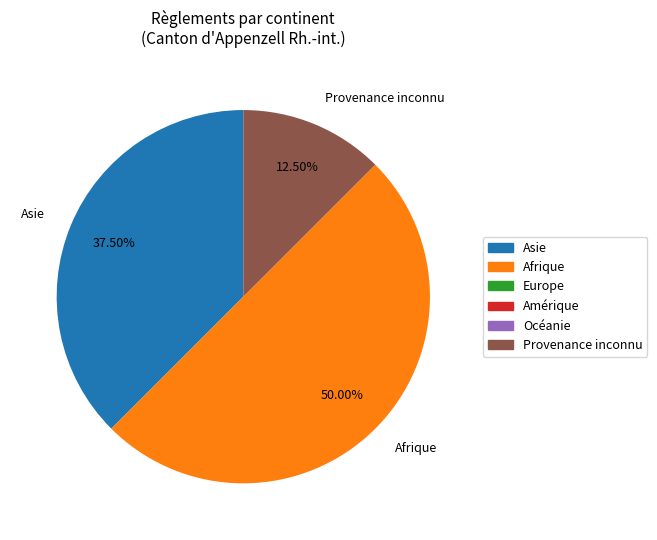

To the nearest percent, what percentage of the pie is Afrique?

50%